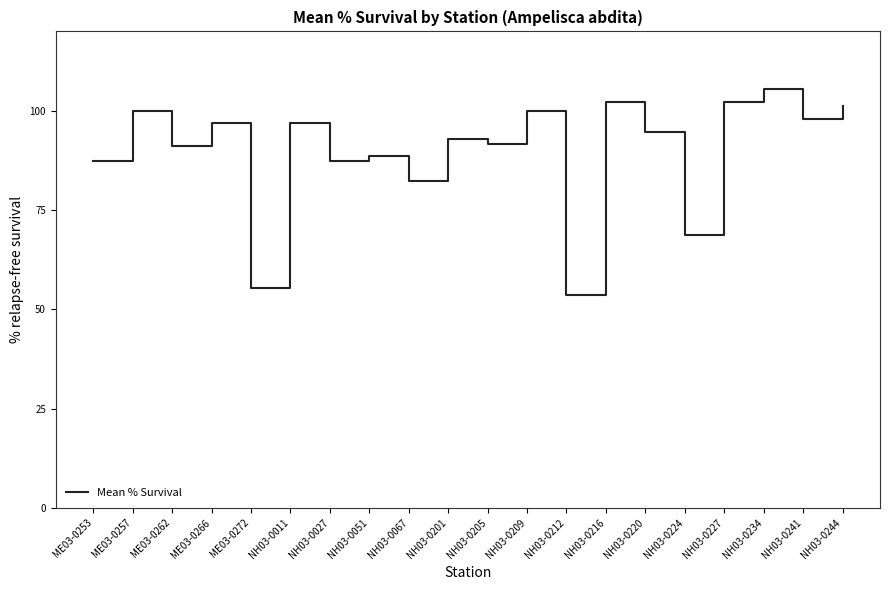

At which label is the value closest to 79?

NH03-0067